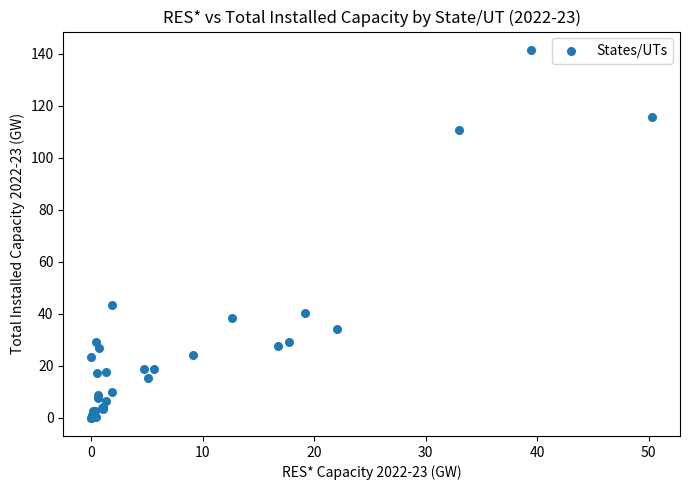

What Y value in the scatter plot is closest to 70?

43.4